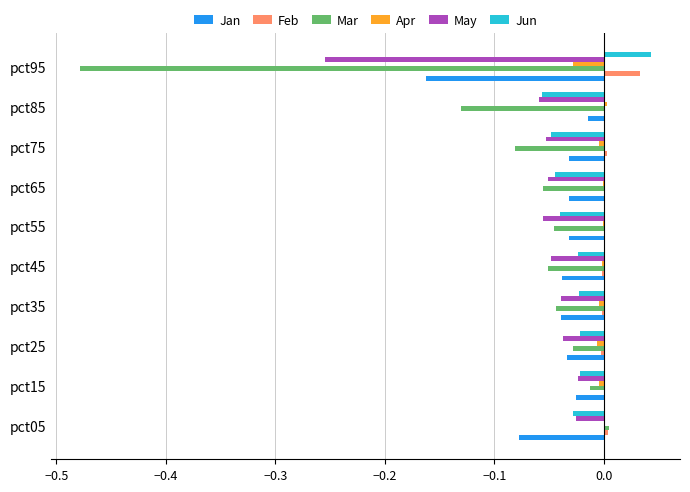

Which label corresponds to the largest value in the chart?

pct95